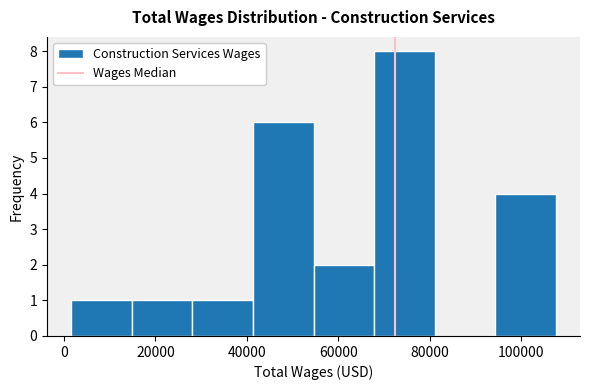

Reading left to right, list every bar in this chart as the range it spans on the x-axis followed by its height. Neither the bar edges nor the heights are printed on the chart, so give them approximately, as read against the axes.

2000 to 14000: 1
14000 to 28000: 1
28000 to 42000: 1
42000 to 54000: 6
54000 to 68000: 2
68000 to 82000: 8
82000 to 94000: 0
94000 to 108000: 4